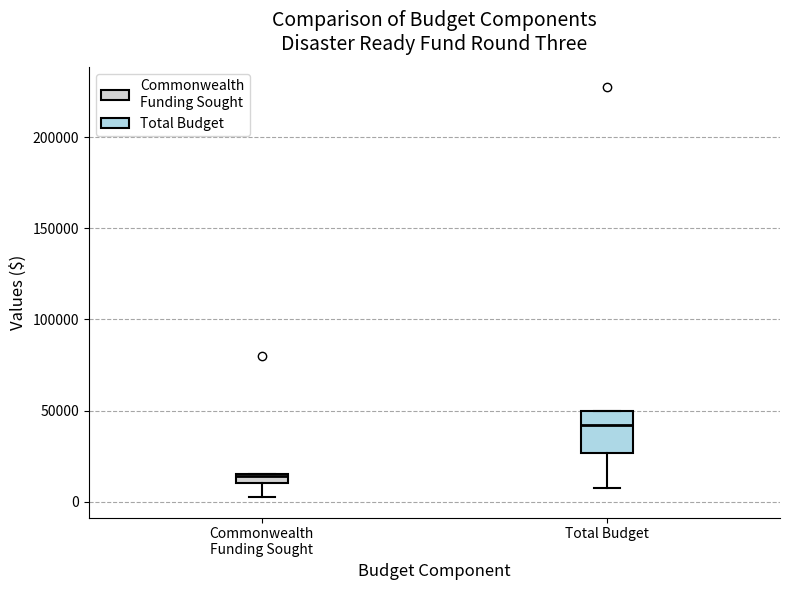

Which box is the tallest, from its lower edge to its upper edge?

Total Budget